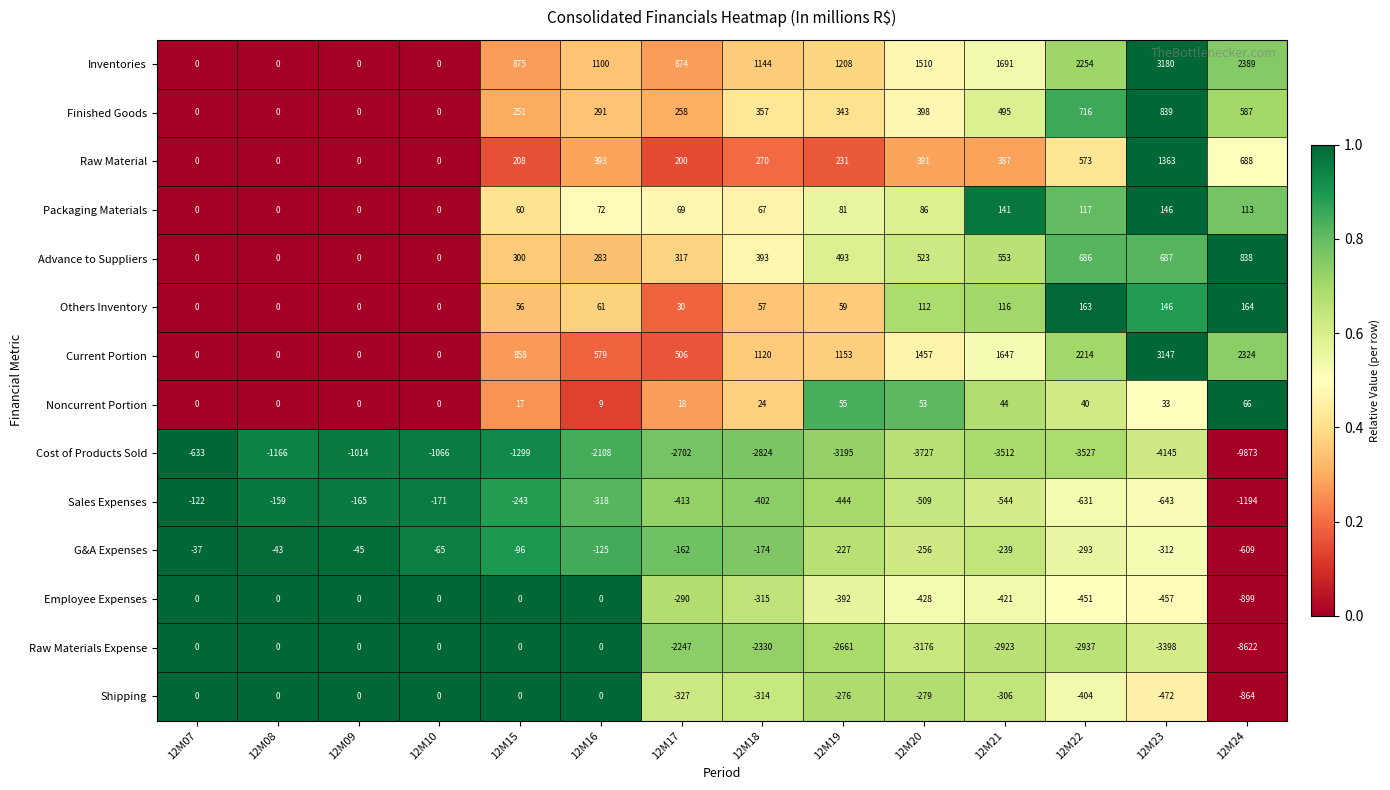

What is the maximum value shown in the chart?

3180